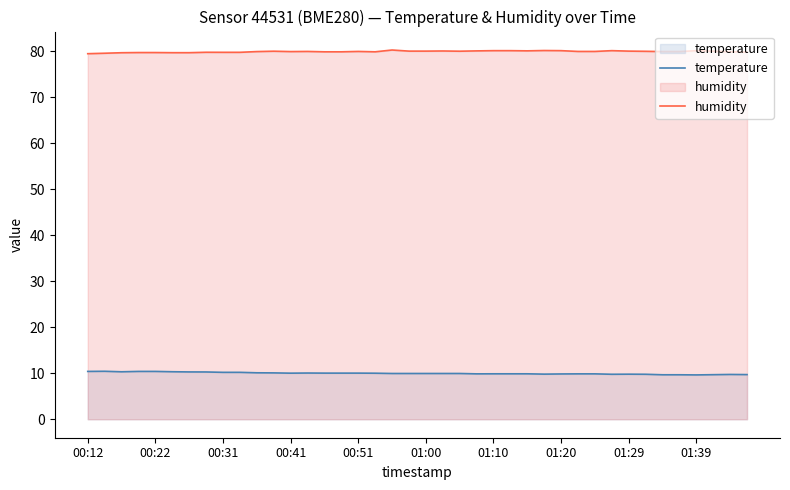

List the series in order of their peak value, lowest first.

temperature, humidity